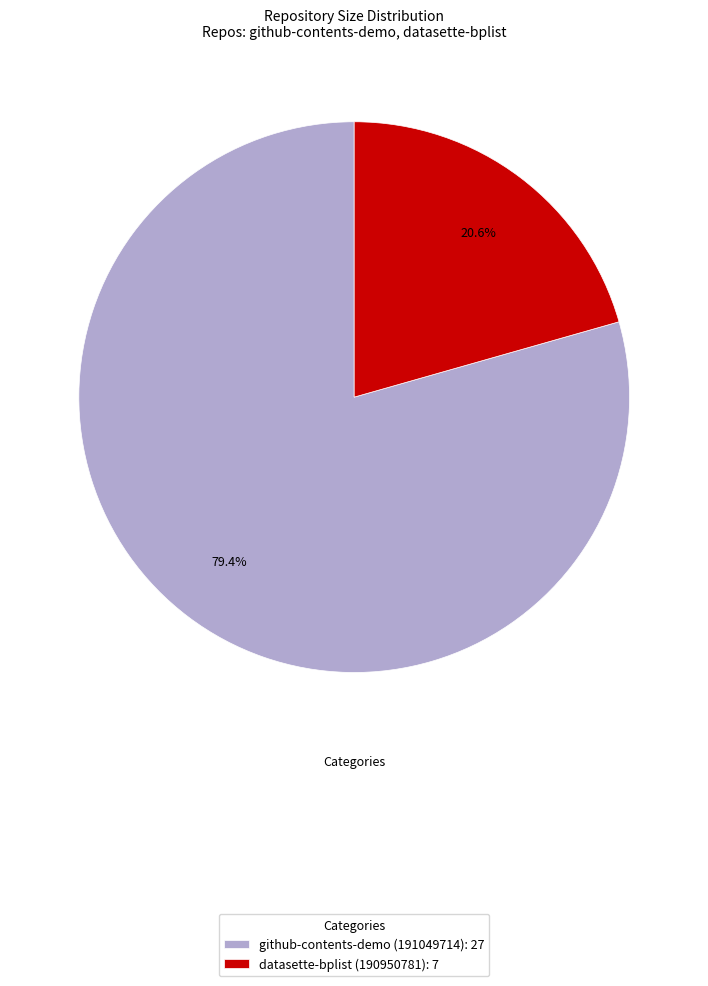

True or false: github-contents-demo (191049714) accounts for 79% of the total.

True